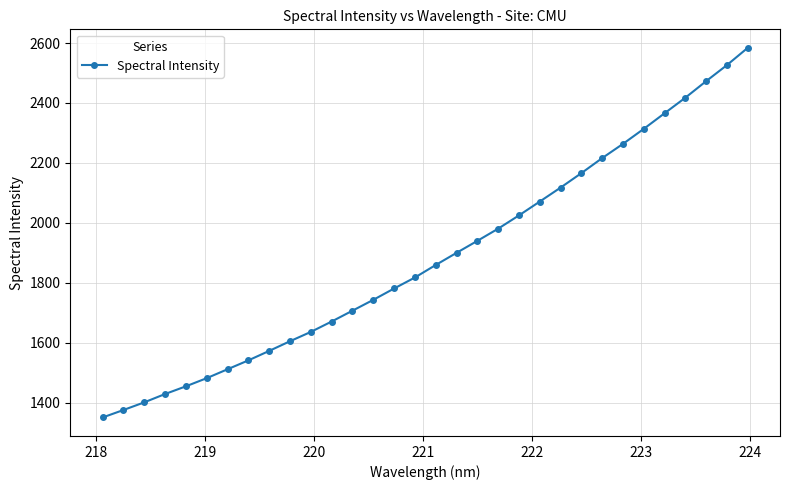

What is the maximum value shown in the chart?

2584.0